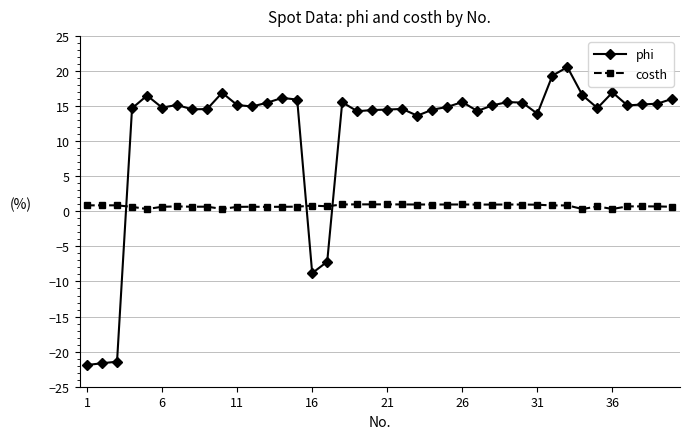

What is the average value of the costh series?

0.8